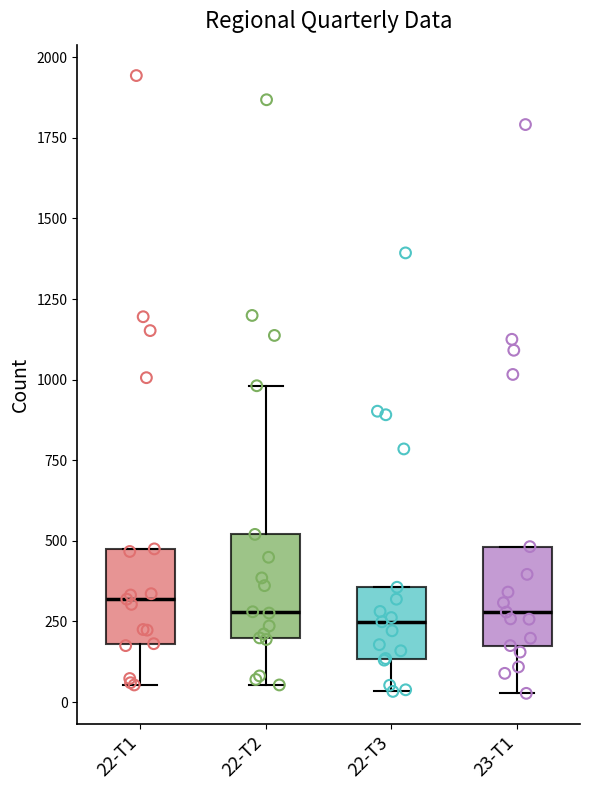

Reading left to right, read every box against the y-axis: the position of its median line, the range the box covers, and the ends of its whiskers. The values are not printed on the chart, so give them approximately, as read against the axis.

22-T1: median 300, box 200 to 500, whiskers 50 to 500
22-T2: median 300, box 200 to 500, whiskers 50 to 1000
22-T3: median 250, box 150 to 350, whiskers 50 to 350
23-T1: median 300, box 200 to 500, whiskers 50 to 500